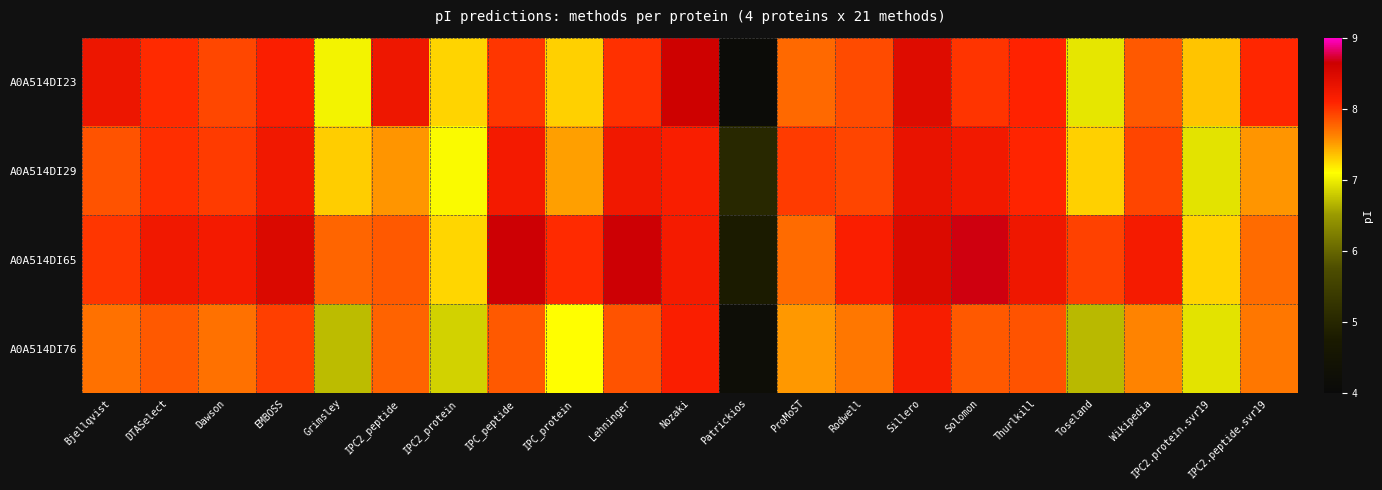

What is the minimum value shown in the chart?

4.1